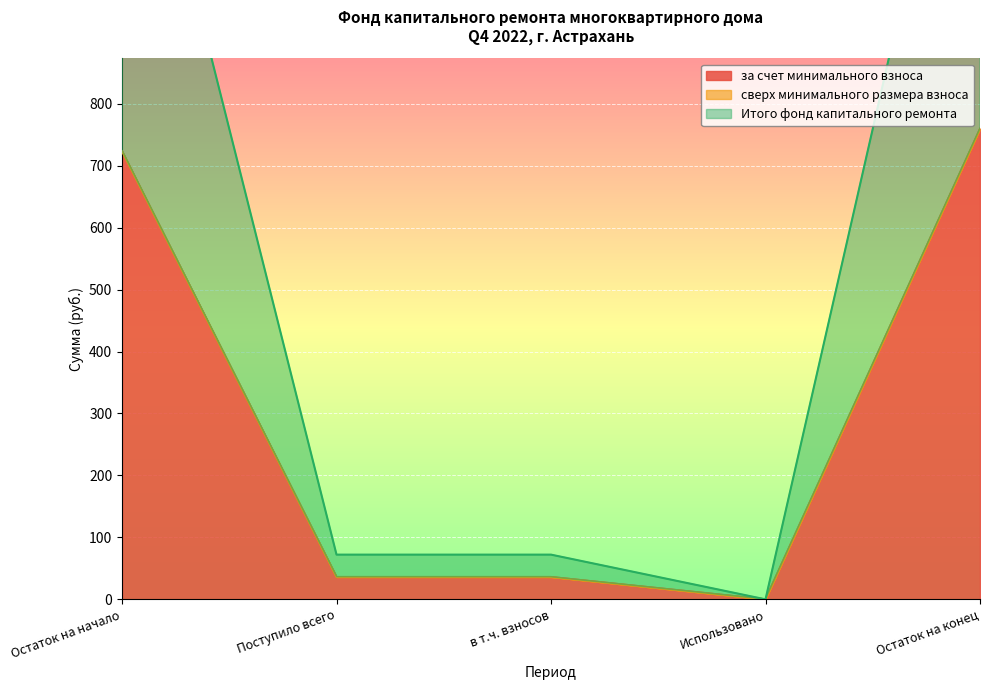

What is the maximum value for за счет минимального взноса?

759.4